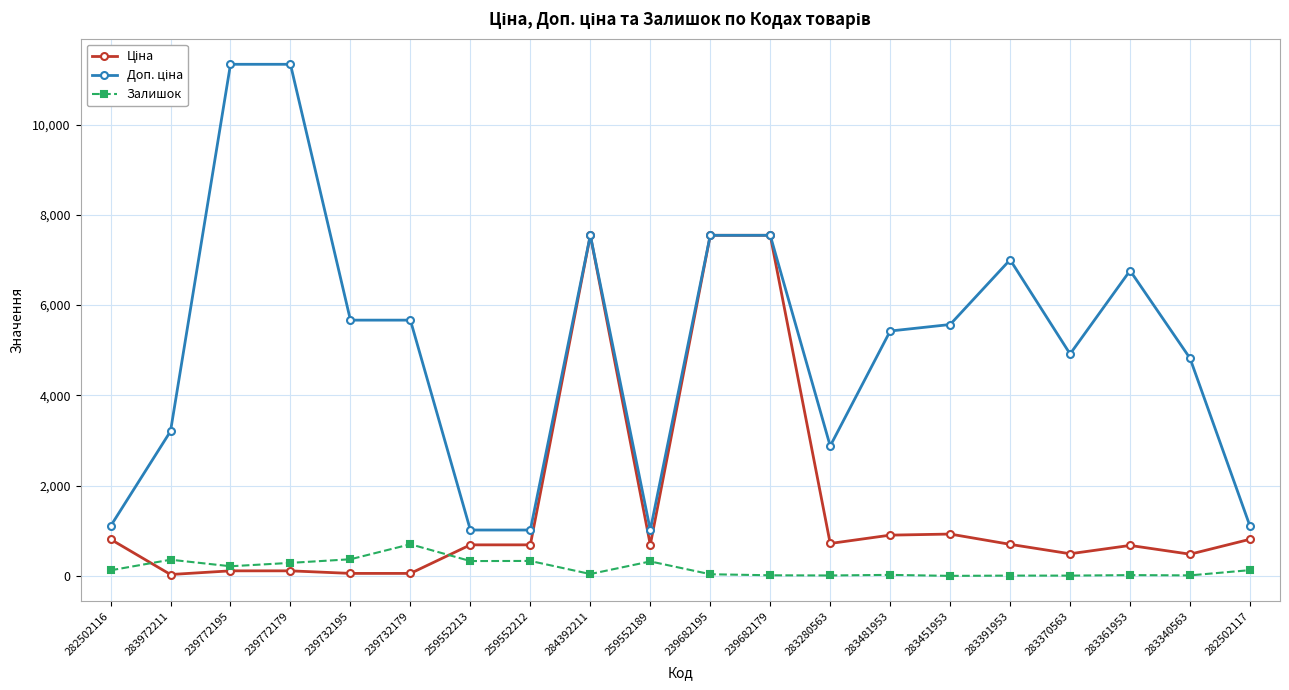

Count the number of data series in this chart.

3